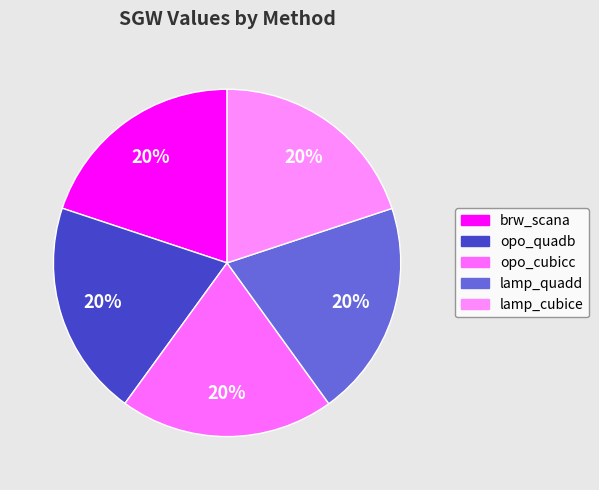

How many slices are in this pie chart?

5